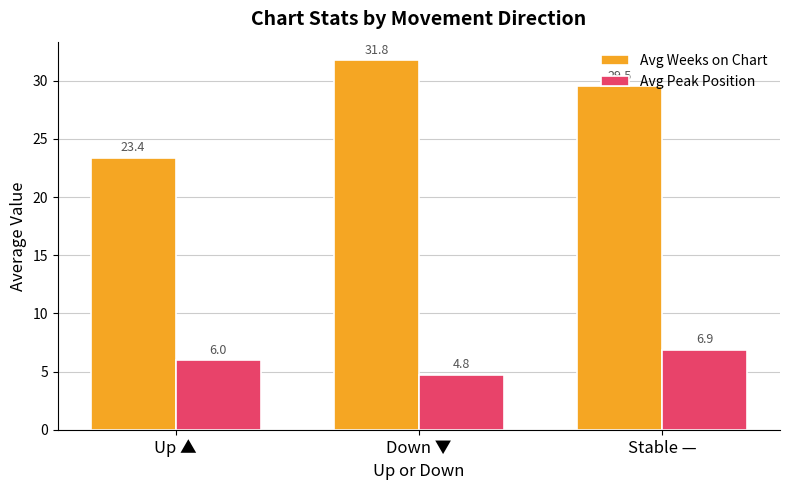

The Avg Weeks on Chart series shows 10.1 at Up ▲. True or false?

False